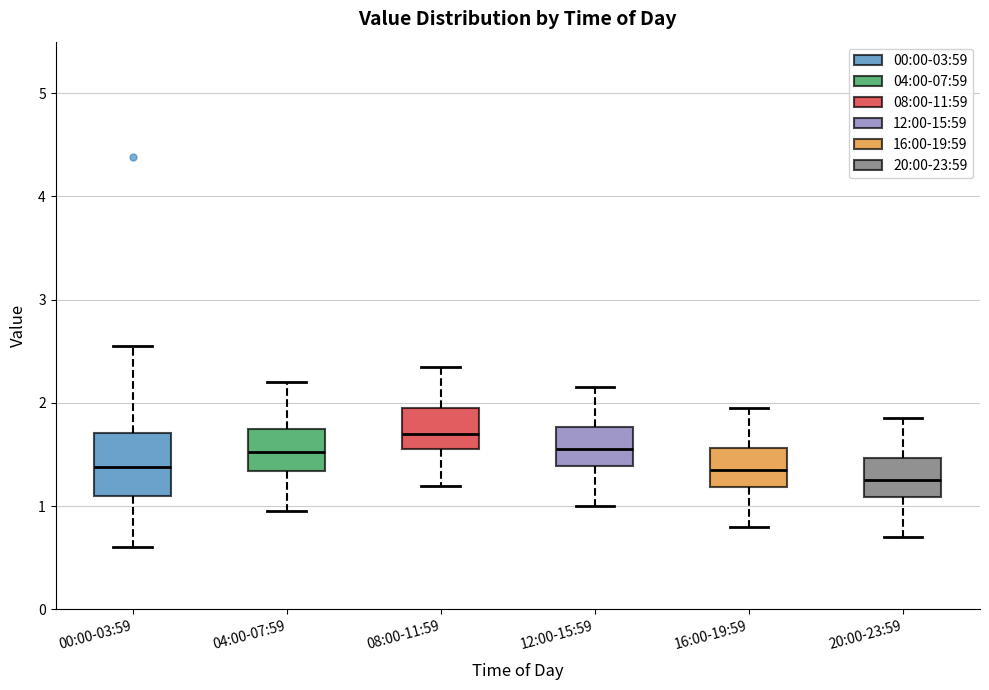

Which box is the tallest, from its lower edge to its upper edge?

00:00-03:59